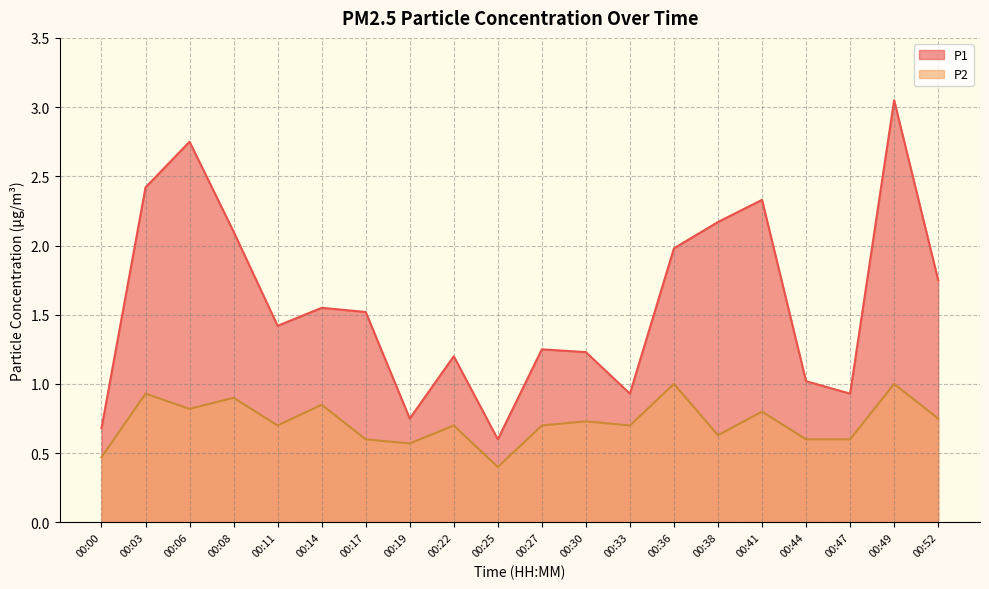

List the series in order of their peak value, highest first.

P1, P2